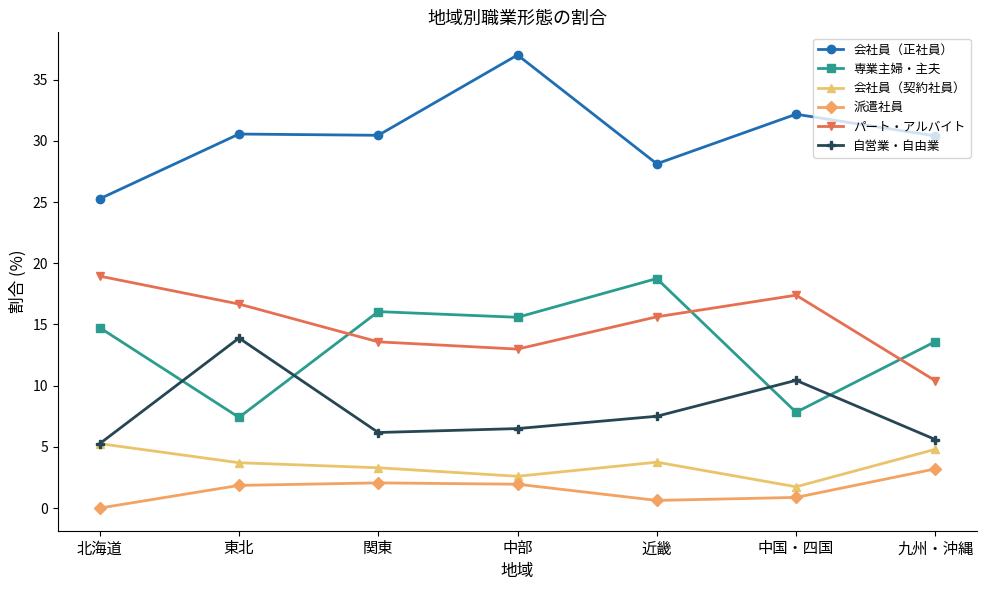

How many times do 自営業・自由業 and 専業主婦・主夫 cross each other?

4